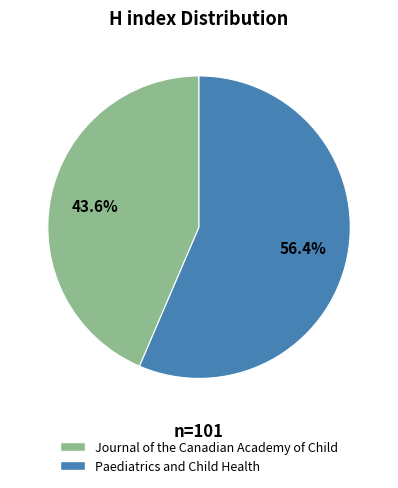

To the nearest percent, what is the combined percentage of Journal of the Canadian Academy of Child and Paediatrics and Child Health?

100%